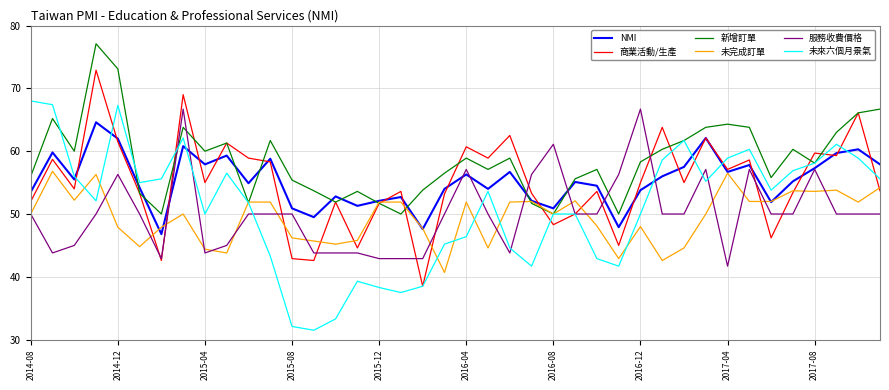

What is the highest value of the 新增訂單 series?

77.1